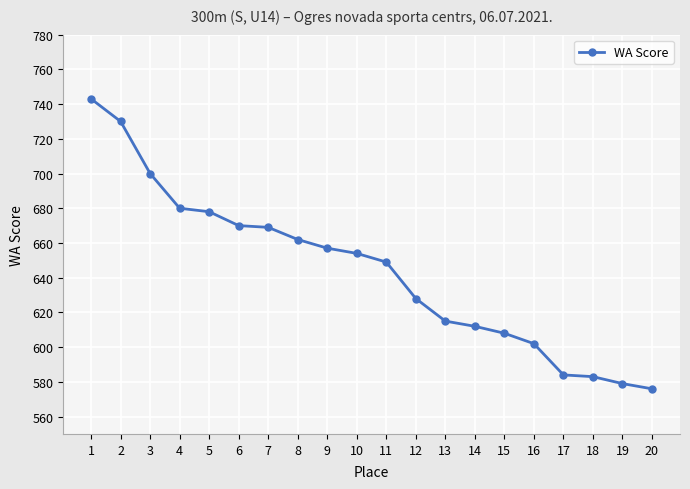

Does the chart display data point markers on the line(s)?

Yes